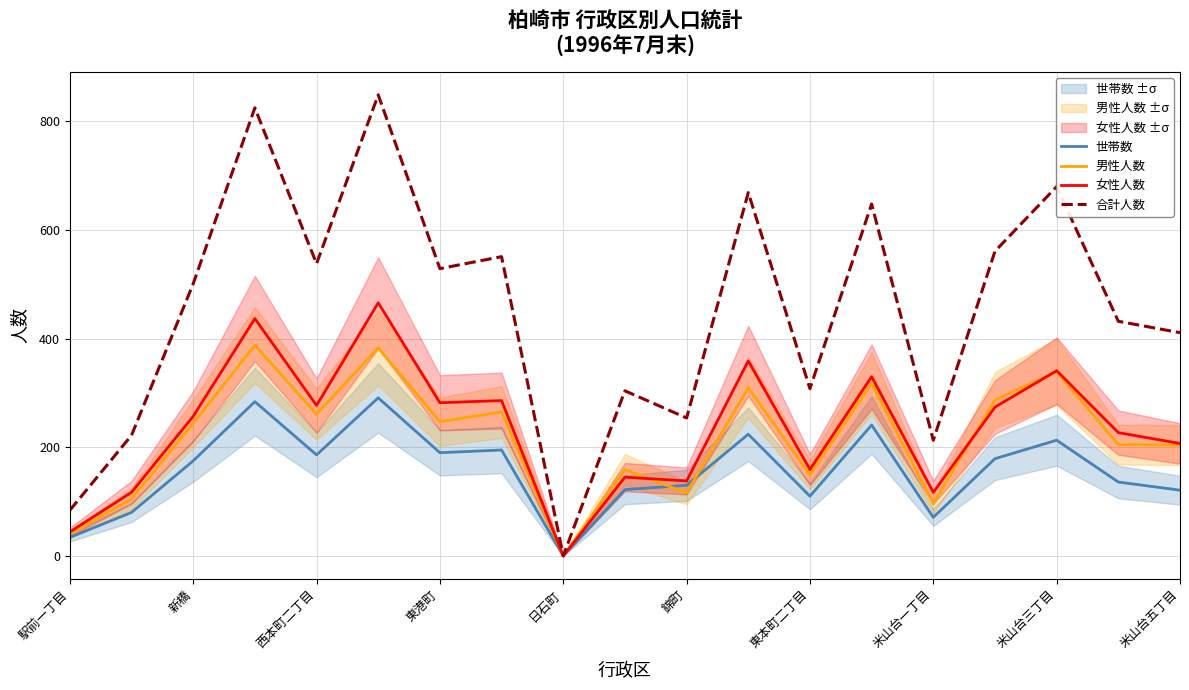

What value does the 合計人数 series have at 駅前一丁目?

84